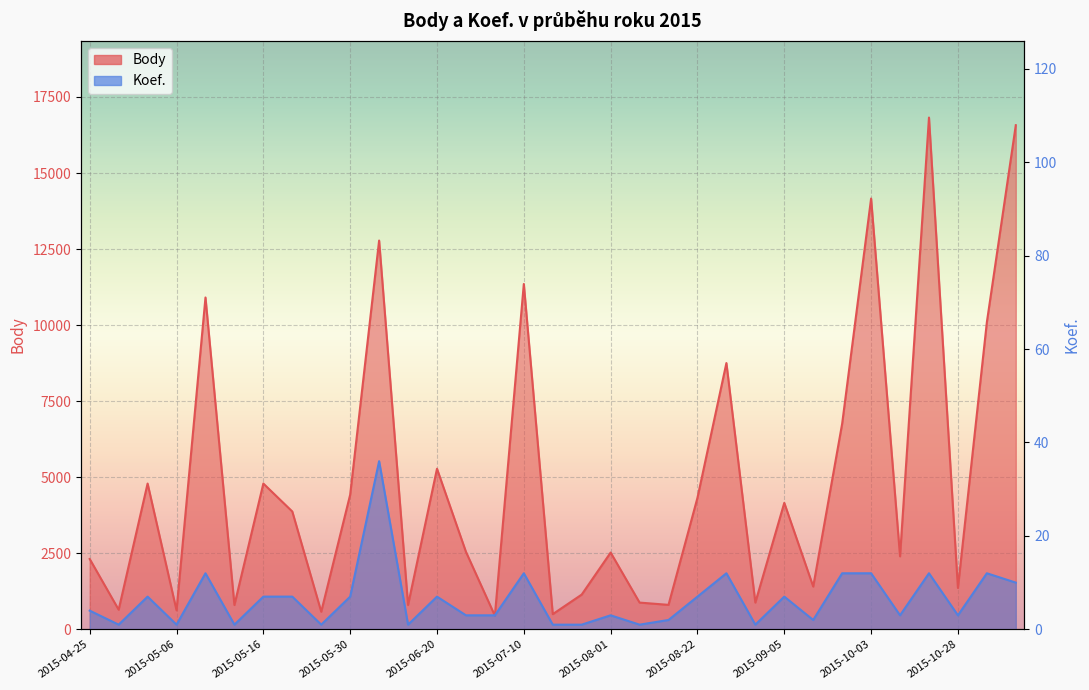

Reading right to left, list all the values displayed in this chart.

Body: 2015-11-13=16573	2015-11-08=10096	2015-10-28=1360	2015-10-17=16824	2015-10-10=2400	2015-10-03=14162	2015-09-25=6761	2015-09-19=1406	2015-09-05=4157	2015-09-02=879	2015-08-27=8753	2015-08-22=4323	2015-08-15=804	2015-08-05=879	2015-08-01=2524	2015-07-29=1142	2015-07-15=499	2015-07-10=11353	2015-06-27=448	2015-06-26=2548	2015-06-20=5279	2015-06-17=800	2015-06-08=12781	2015-05-30=4427	2015-05-27=578	2015-05-23=3873	2015-05-16=4792	2015-05-13=800	2015-05-08=10909	2015-05-06=624	2015-05-01=4792	2015-04-29=645	2015-04-25=2312
Koef.: 2015-11-13=10	2015-11-08=12	2015-10-28=3	2015-10-17=12	2015-10-10=3	2015-10-03=12	2015-09-25=12	2015-09-19=2	2015-09-05=7	2015-09-02=1	2015-08-27=12	2015-08-22=7	2015-08-15=2	2015-08-05=1	2015-08-01=3	2015-07-29=1	2015-07-15=1	2015-07-10=12	2015-06-27=3	2015-06-26=3	2015-06-20=7	2015-06-17=1	2015-06-08=36	2015-05-30=7	2015-05-27=1	2015-05-23=7	2015-05-16=7	2015-05-13=1	2015-05-08=12	2015-05-06=1	2015-05-01=7	2015-04-29=1	2015-04-25=4